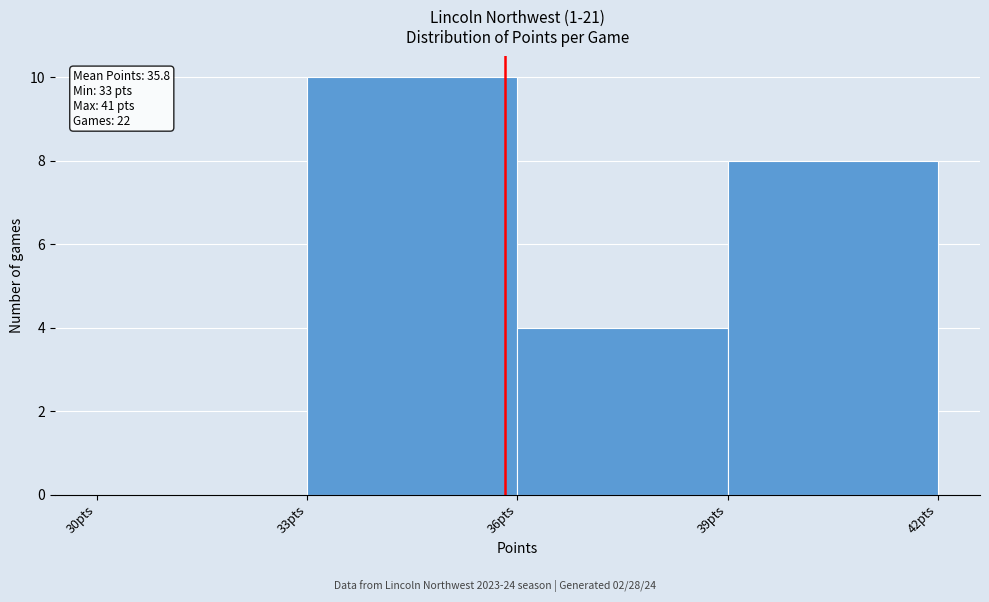

Which range on the x-axis has the tallest bar?

33 to 36